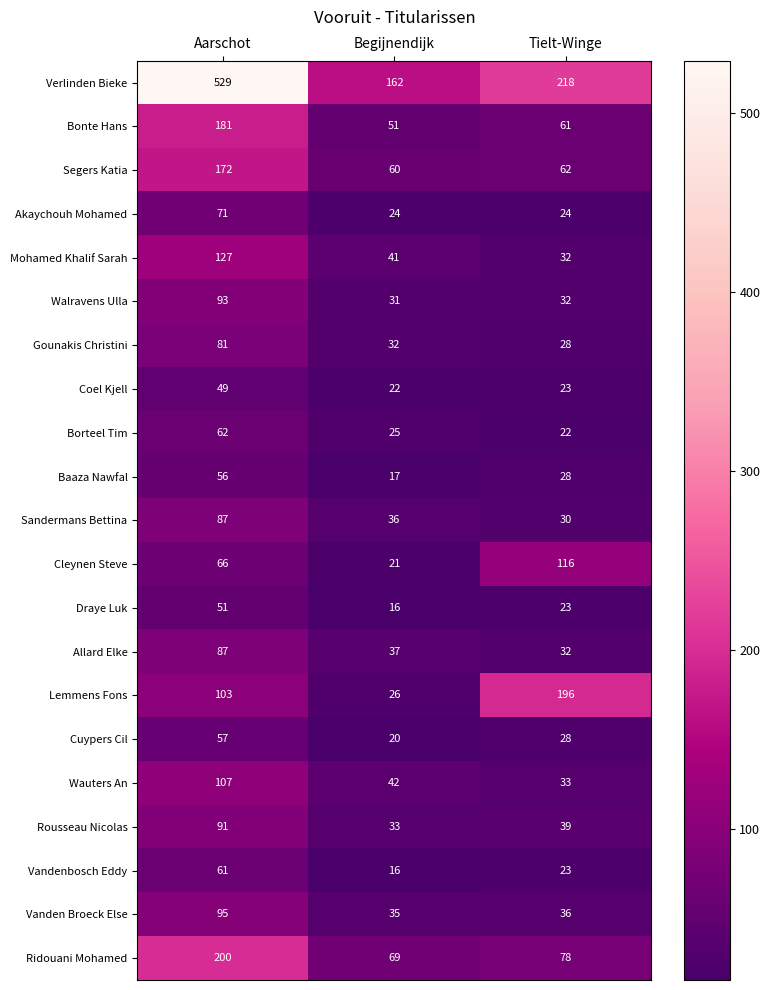

Where is Segers Katia nearest to the value 116?

Tielt-Winge